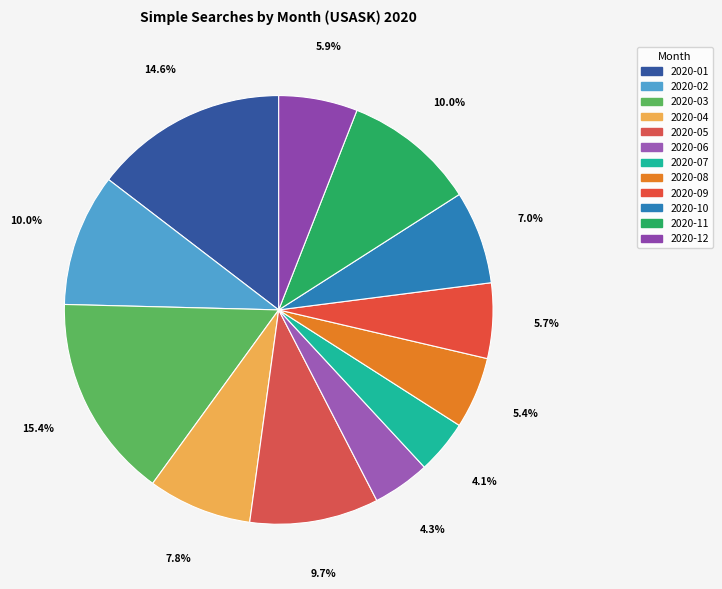

Count the number of slices in the pie.

12